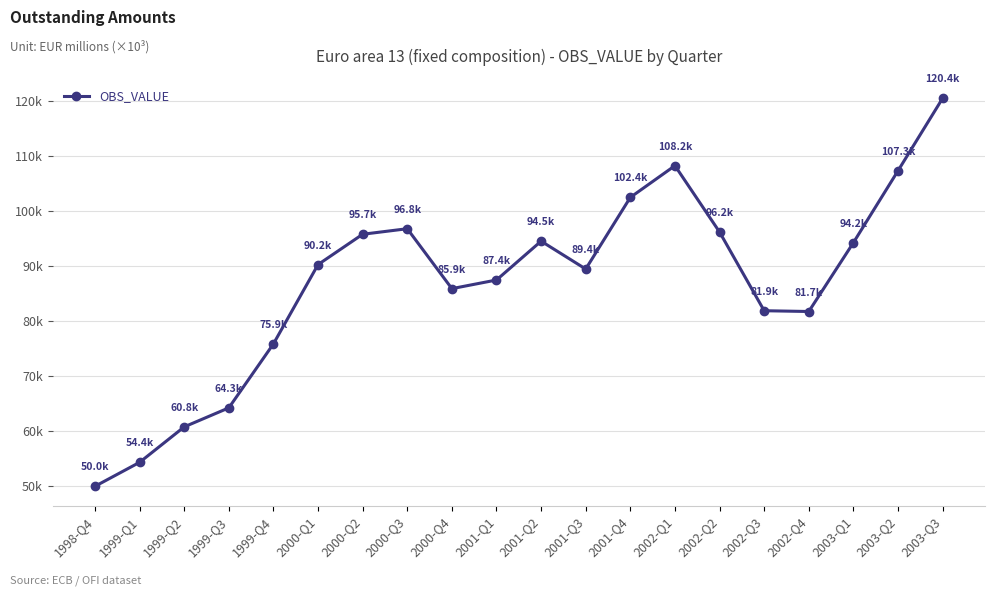

What position from the left is 2002-Q1?

14